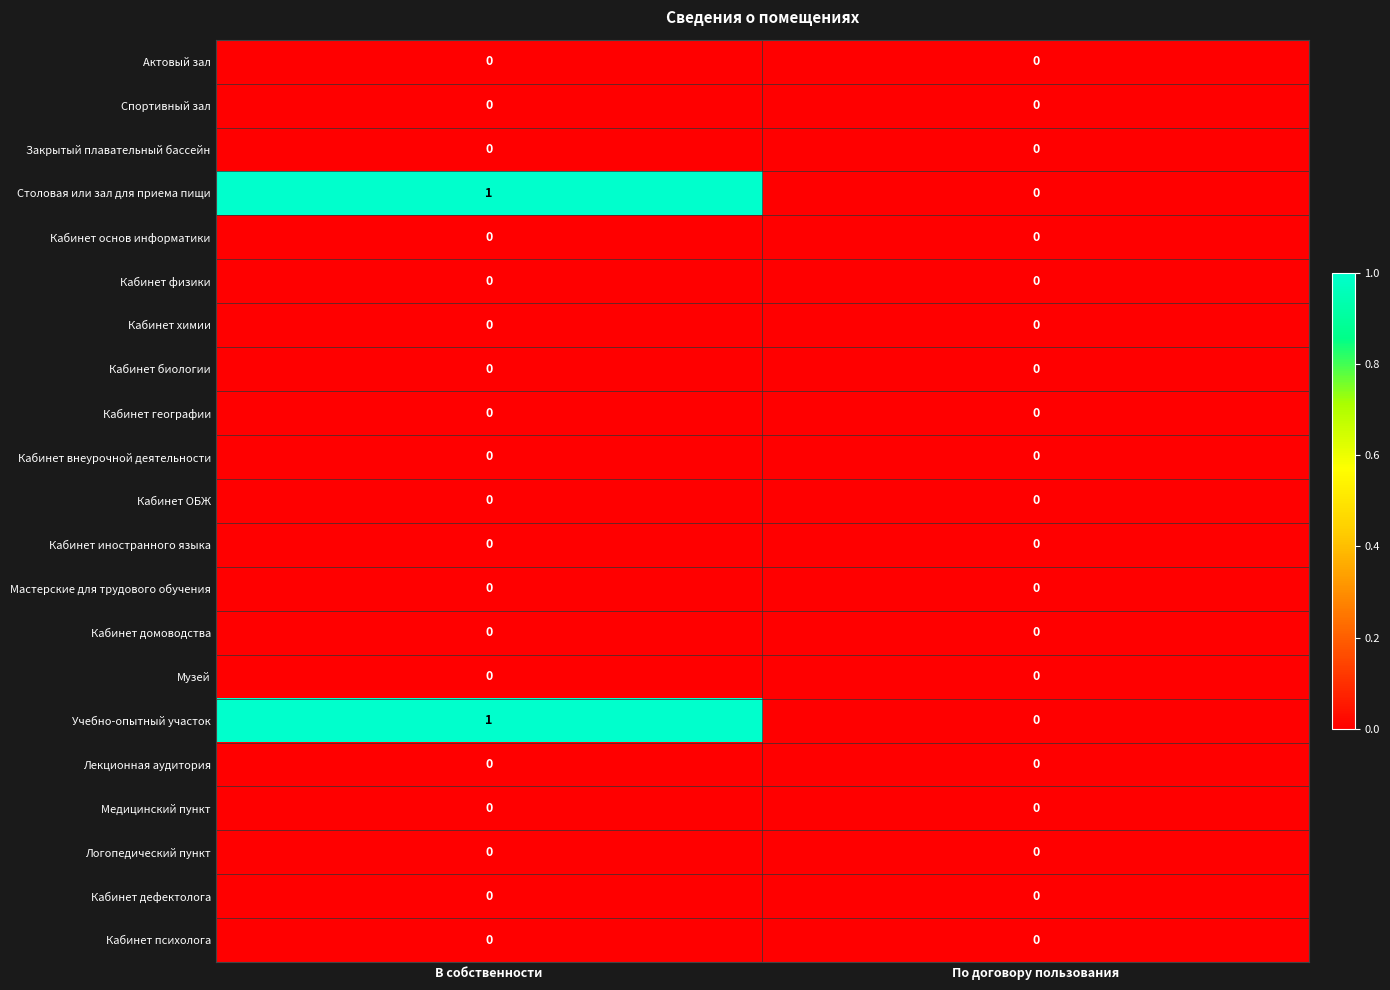

At which label is Учебно-опытный участок closest to 0?

По договору пользования